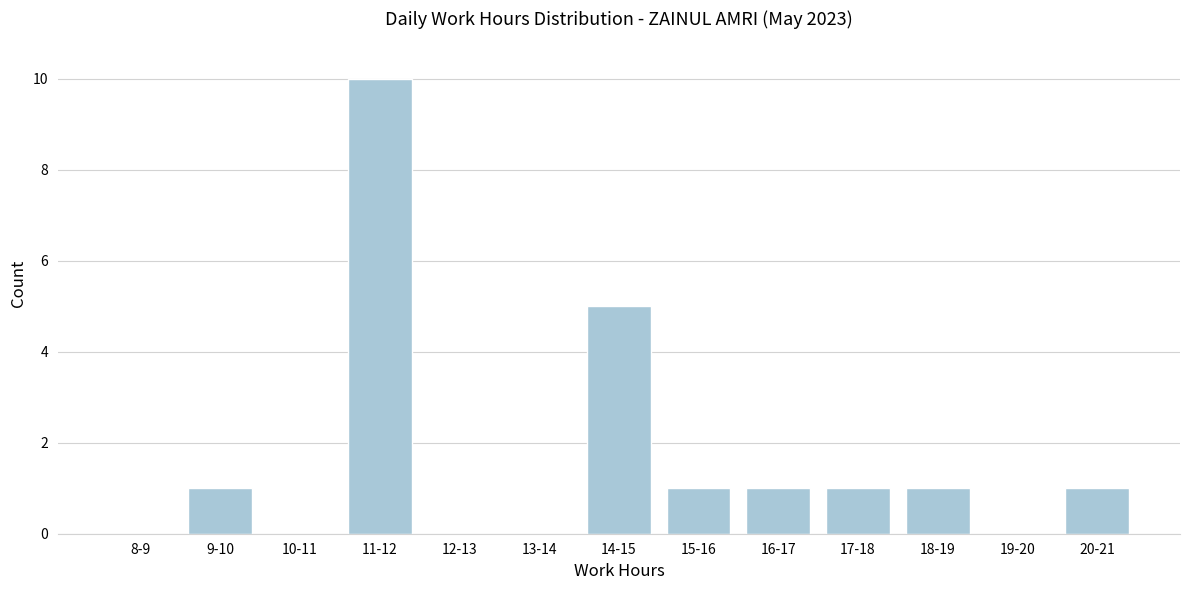

Reading right to left, transcribe all the data shown in this chart.

20-21=1	19-20=0	18-19=1	17-18=1	16-17=1	15-16=1	14-15=5	13-14=0	12-13=0	11-12=10	10-11=0	9-10=1	8-9=0